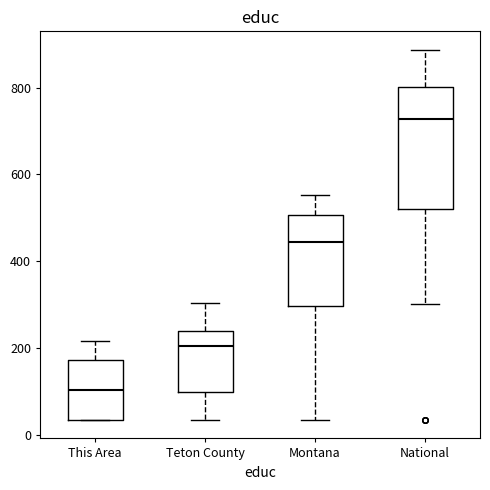

Reading left to right, read every box against the y-axis: the position of its median line, the range the box covers, and the ends of its whiskers. The values are not printed on the chart, so give them approximately, as read against the axis.

This Area: median 100, box 40 to 180, whiskers 40 to 220
Teton County: median 200, box 100 to 240, whiskers 40 to 300
Montana: median 440, box 300 to 500, whiskers 40 to 560
National: median 720, box 520 to 800, whiskers 300 to 880